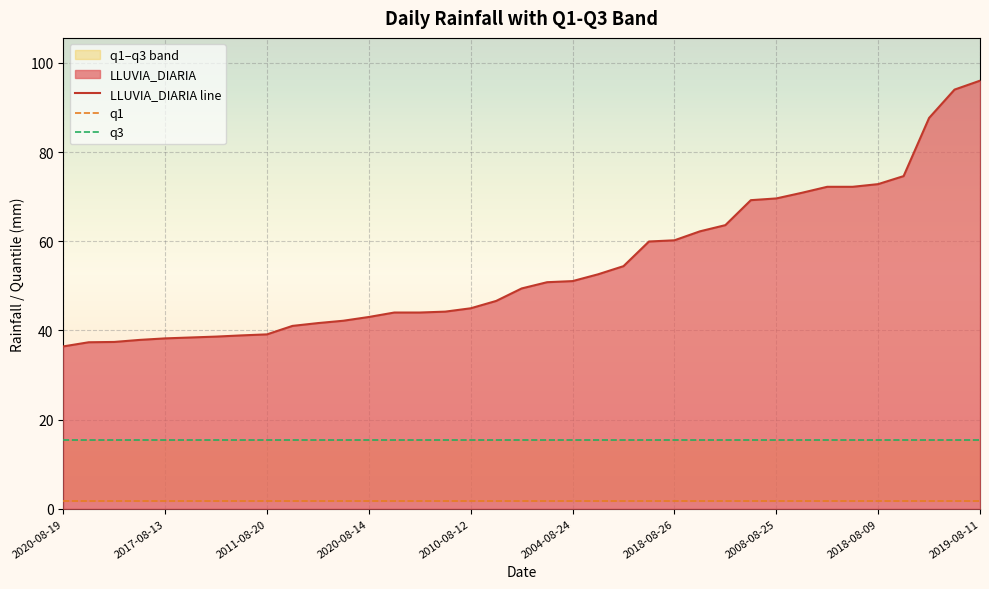

True or false: LLUVIA_DIARIA line has a value of 30.4 at 2018-08-09.

False